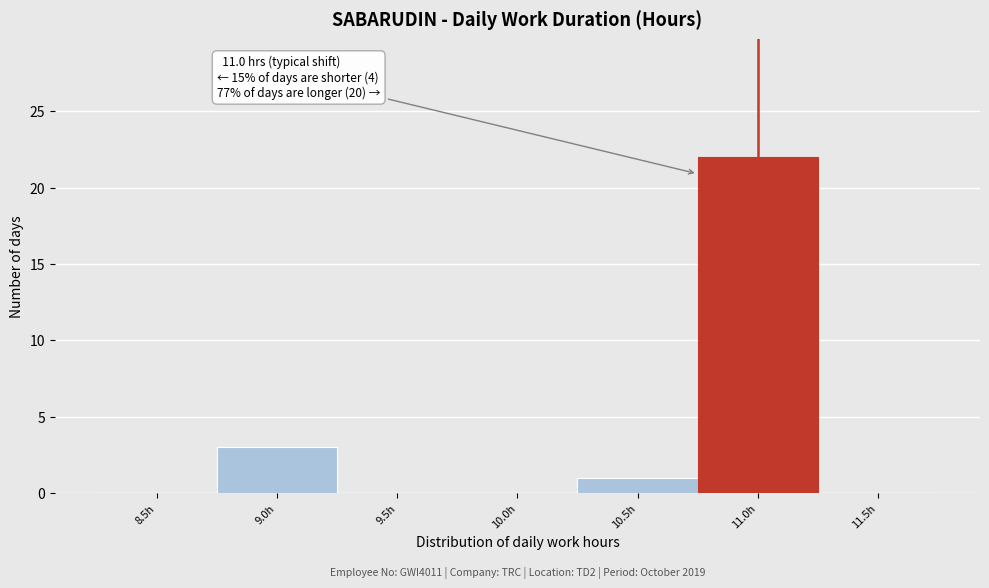

Reading left to right, what are all the values shown in this chart?

8.5h=0	9.0h=3	9.5h=0	10.0h=0	10.5h=1	11.0h=22	11.5h=0